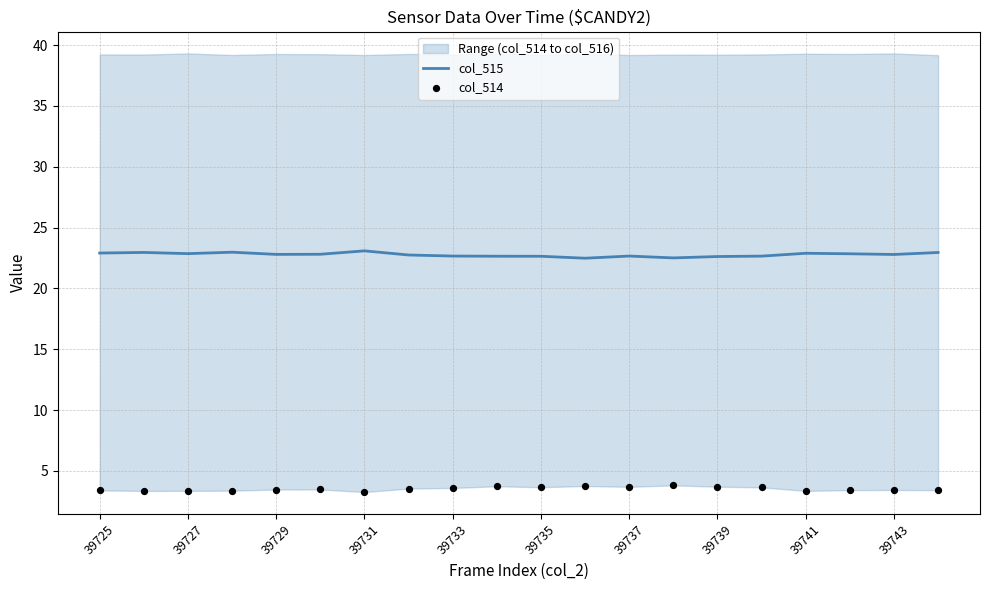

Which series has the largest Y range (max minus min)?

col_515